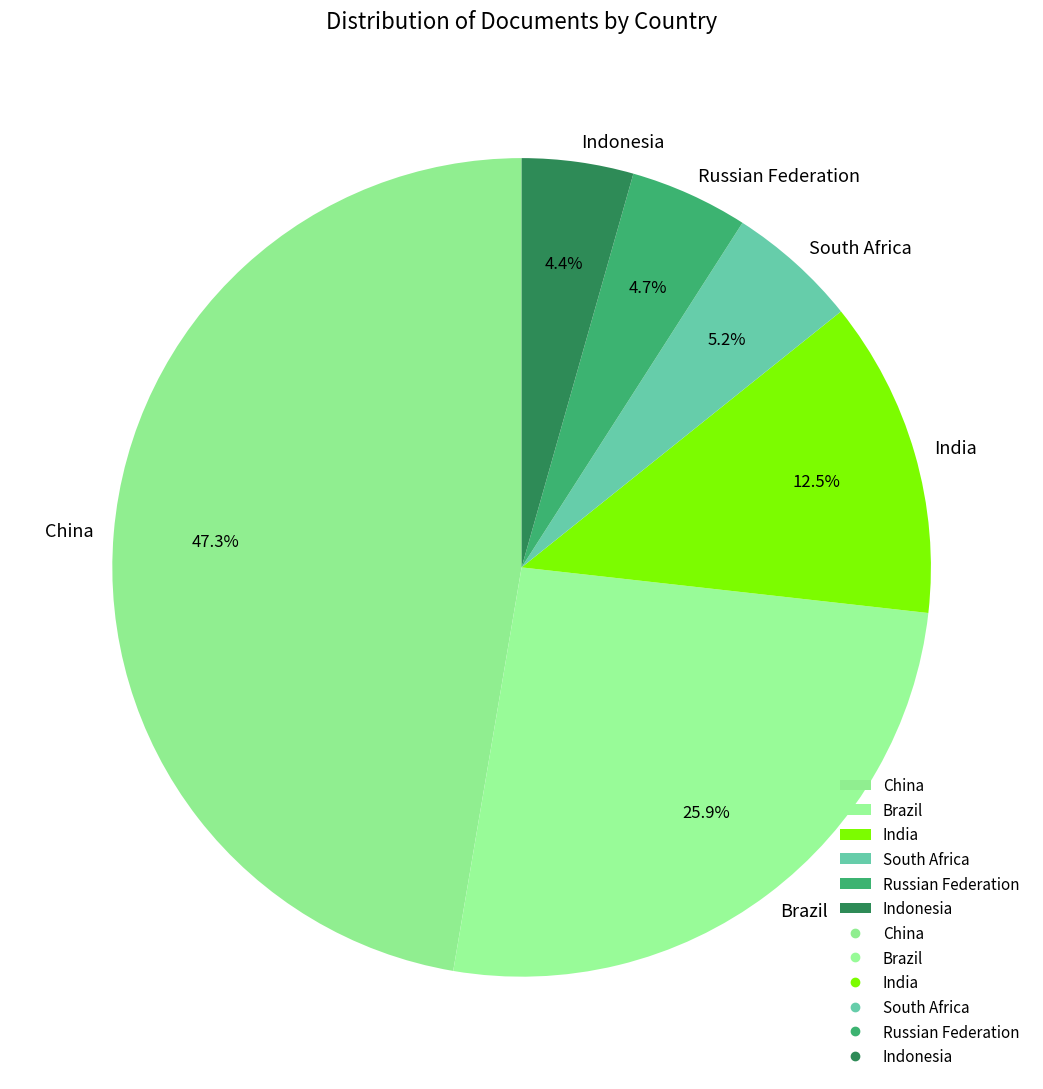

How many segments does this pie chart have?

6